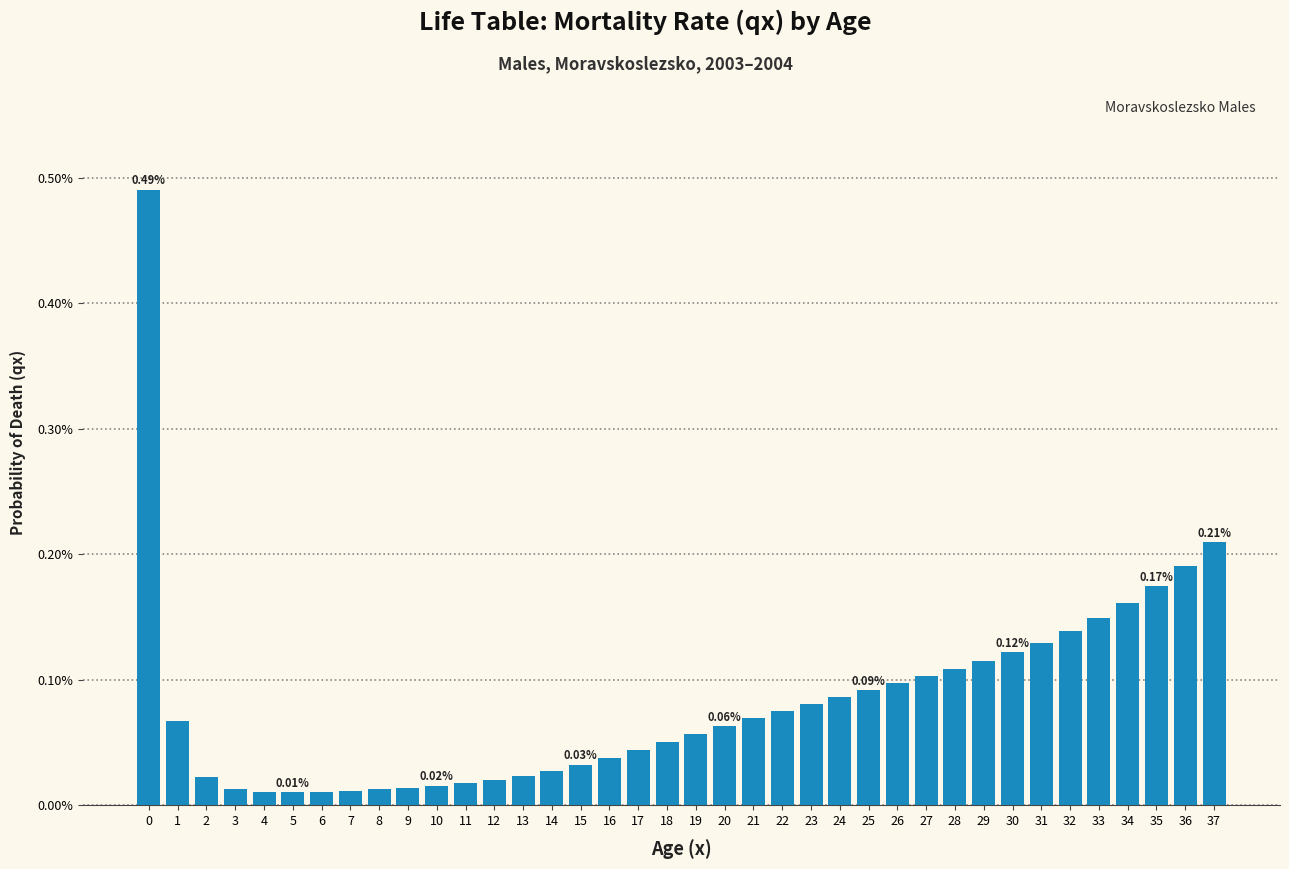

Which has a higher value, 19 or 33?

33